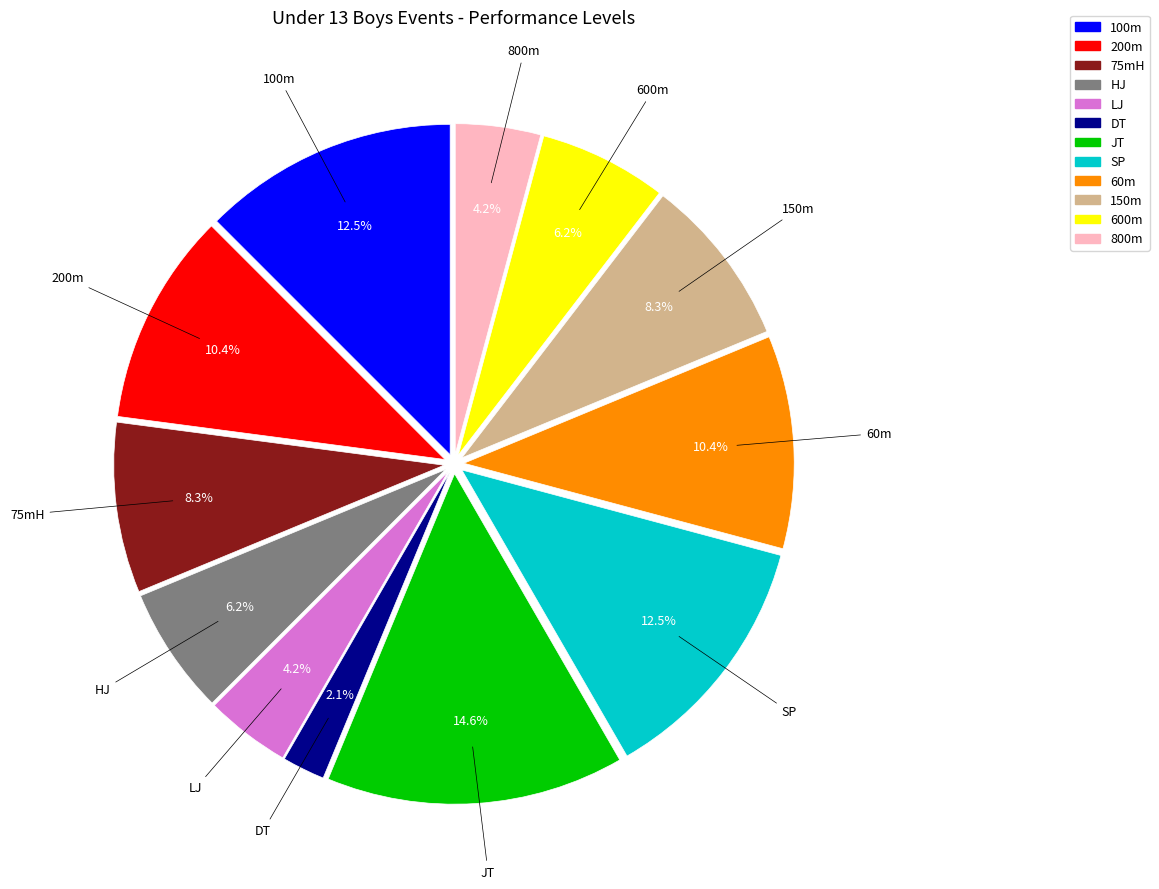

Approximately how many times larger is the value at HJ compared to 60m?

0.6